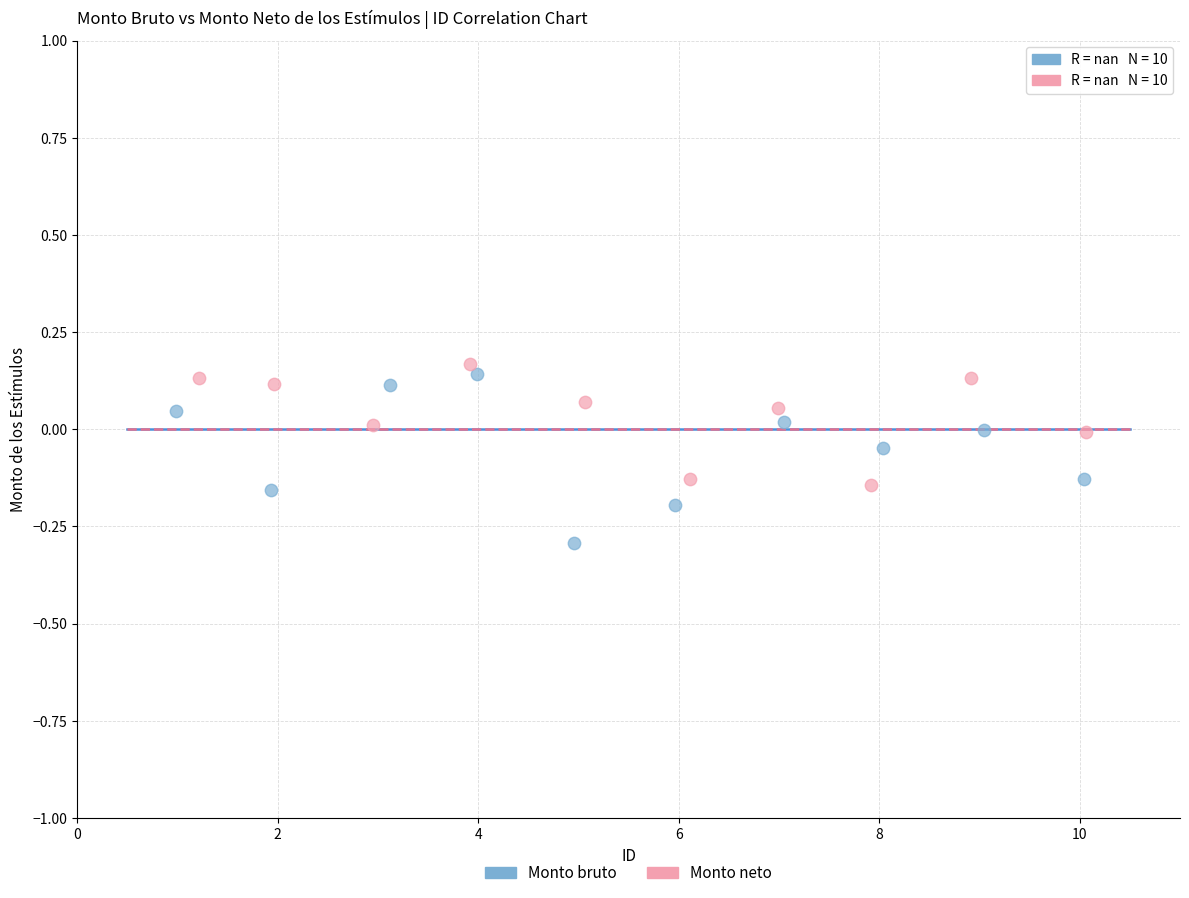

Which series reaches the minimum Y coordinate?

Monto bruto